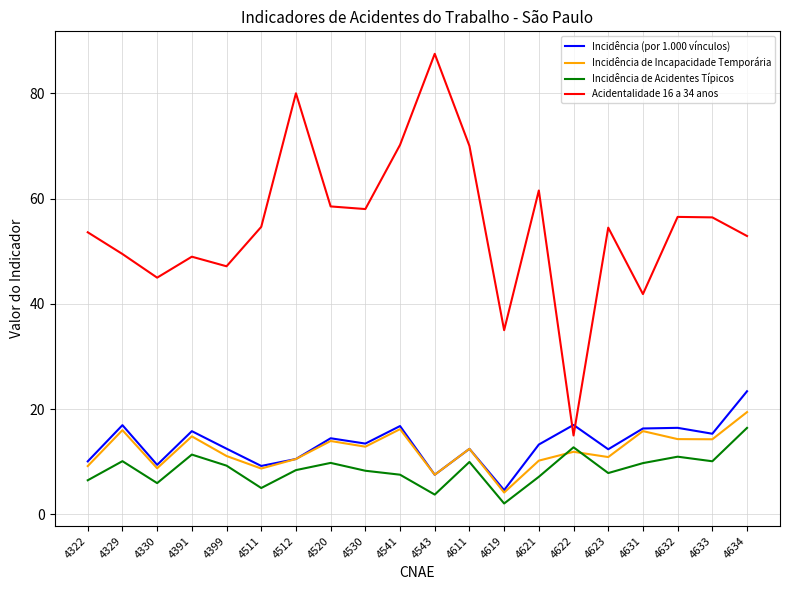

True or false: Incidência (por 1.000 vínculos) and Incidência de Acidentes Típicos intersect in this chart.

False